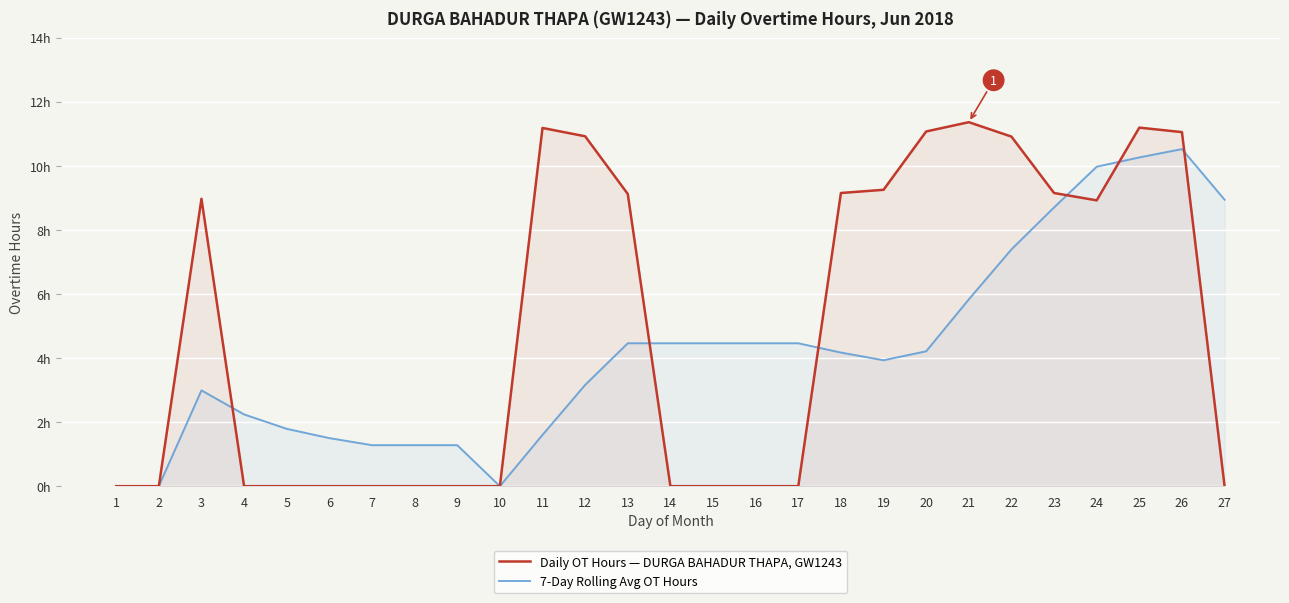

Reading left to right, list all the values displayed in this chart.

Daily OT Hours — DURGA BAHADUR THAPA, GW1243: 0.0	0.0	9.0	0.0	0.0	0.0	0.0	0.0	0.0	0.0	11.2	10.9	9.1	0.0	0.0	0.0	0.0	9.2	9.2	11.1	11.4	10.9	9.2	8.9	11.2	11.1	0.0
7-Day Rolling Avg OT Hours: 0.0	0.0	3.0	2.2	1.8	1.5	1.3	1.3	1.3	0.0	1.6	3.2	4.5	4.5	4.5	4.5	4.5	4.2	3.9	4.2	5.8	7.4	8.7	10.0	10.3	10.5	8.9